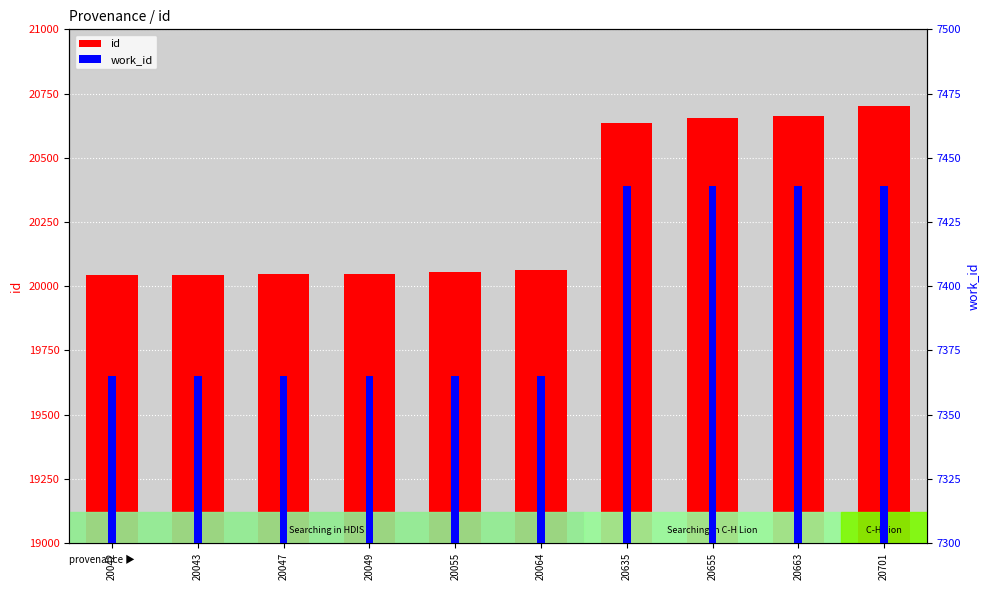

What value does the id series have at 20043, to the nearest 10?

20040